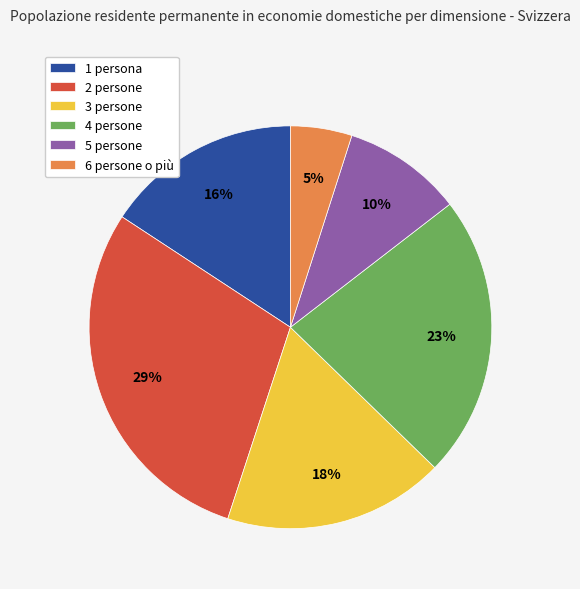

To the nearest percent, what percentage of the pie is 4 persone?

23%